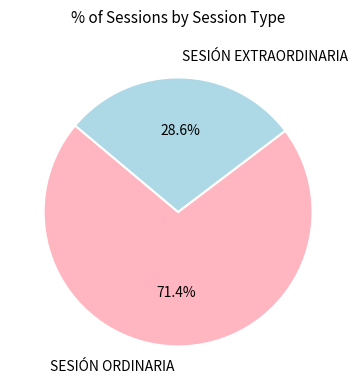

What is the largest slice in the pie chart?

SESIÓN ORDINARIA